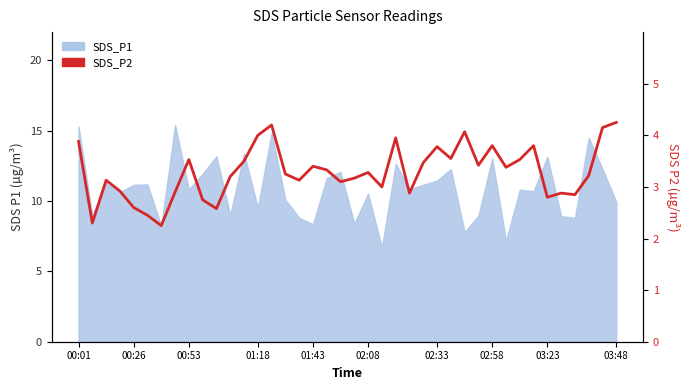

Which label corresponds to the smallest value in the chart?

02:33